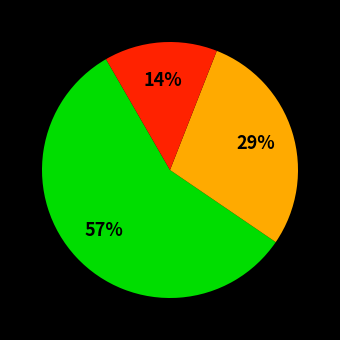

Is there a majority slice in this chart?

Yes